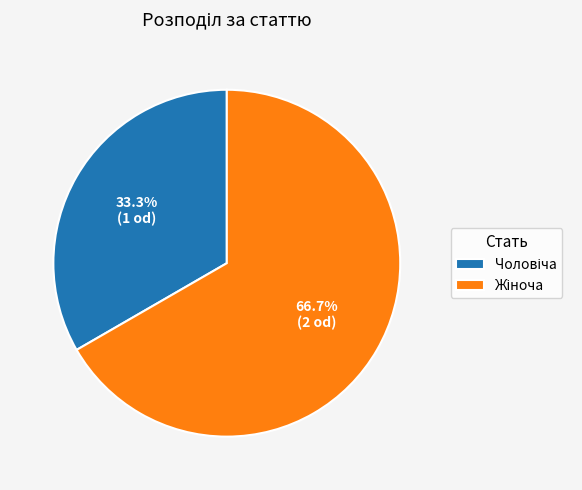

How many slices are in this pie chart?

2